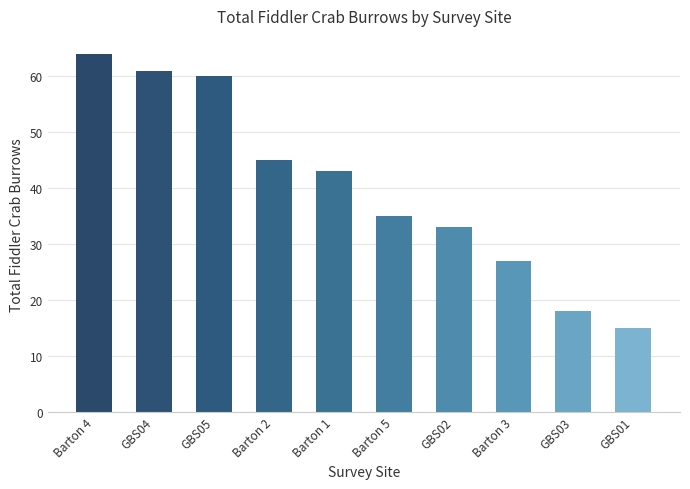

What is the approximate value at GBS03?

18